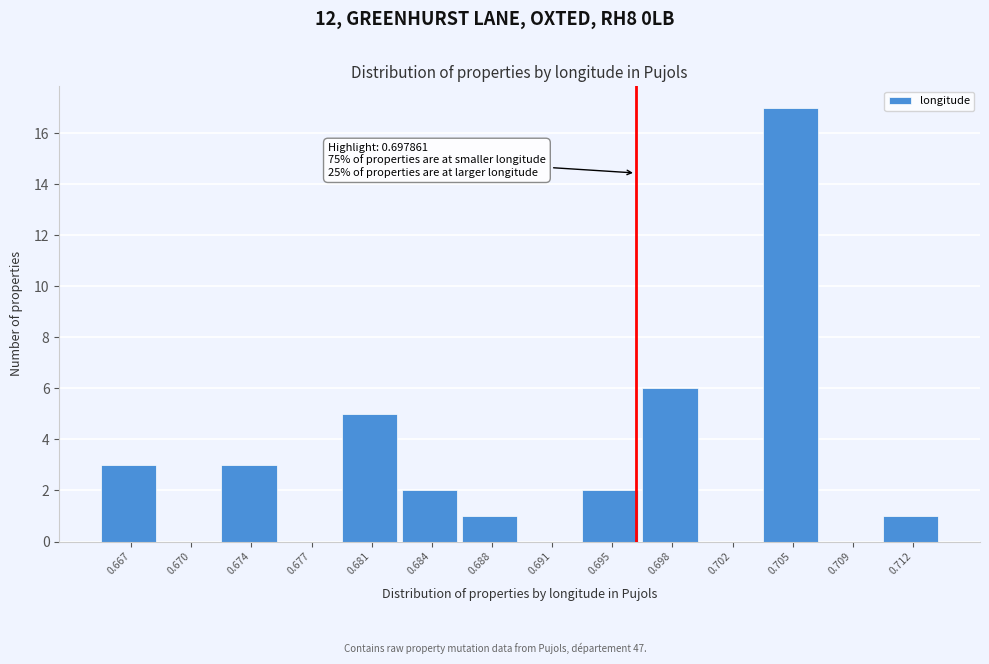

Reading left to right, list all the values displayed in this chart.

0.667=3	0.670=0	0.674=3	0.677=0	0.681=5	0.684=2	0.688=1	0.691=0	0.695=2	0.698=6	0.702=0	0.705=17	0.709=0	0.712=1